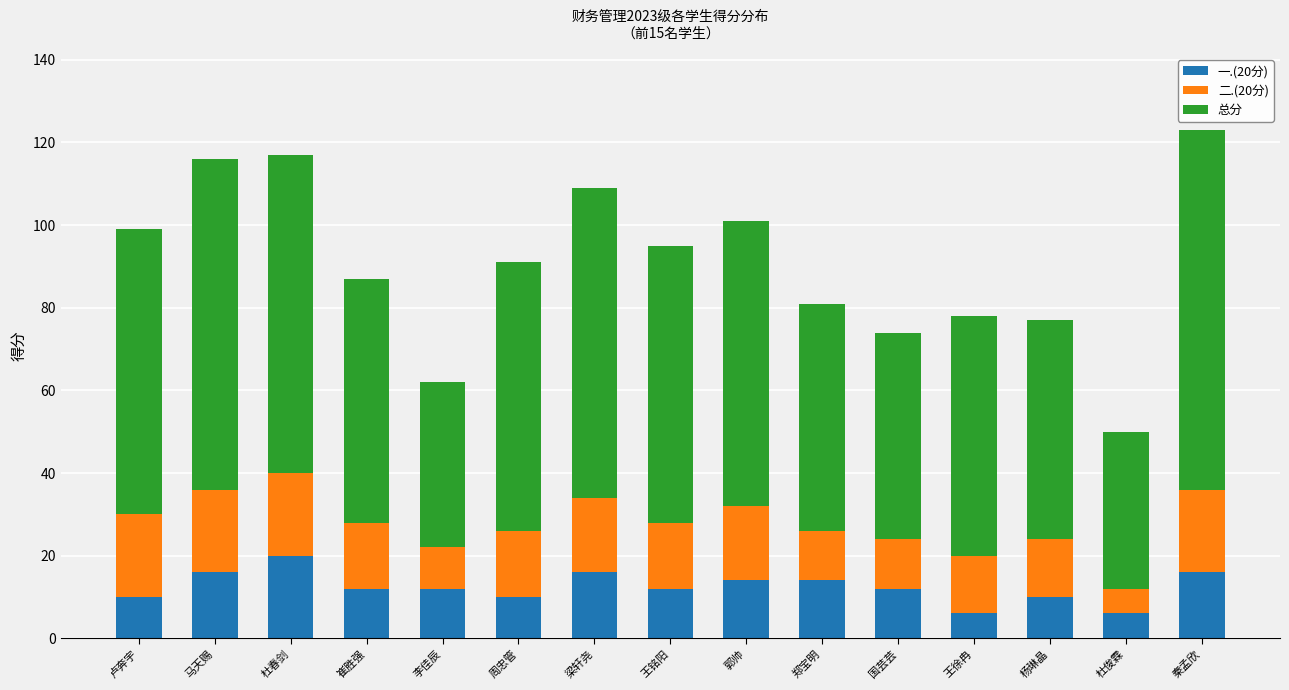

What are all the series names shown in the legend?

一.(20分), 二.(20分), 总分